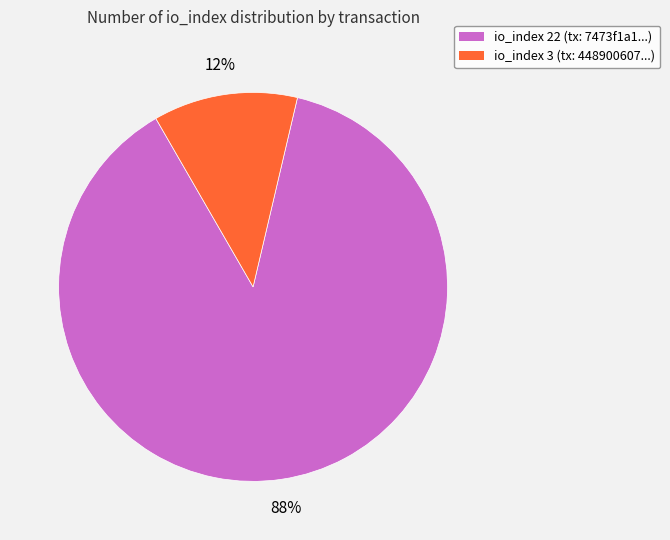

Count the number of slices in the pie.

2